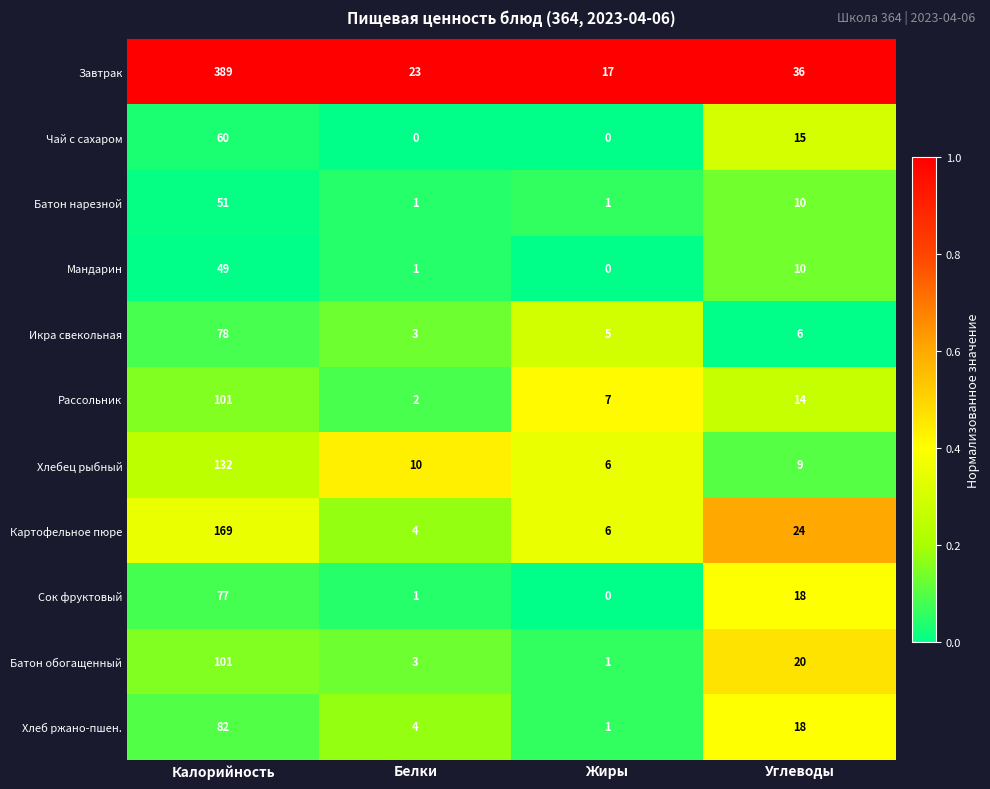

What is the greatest value displayed?

389